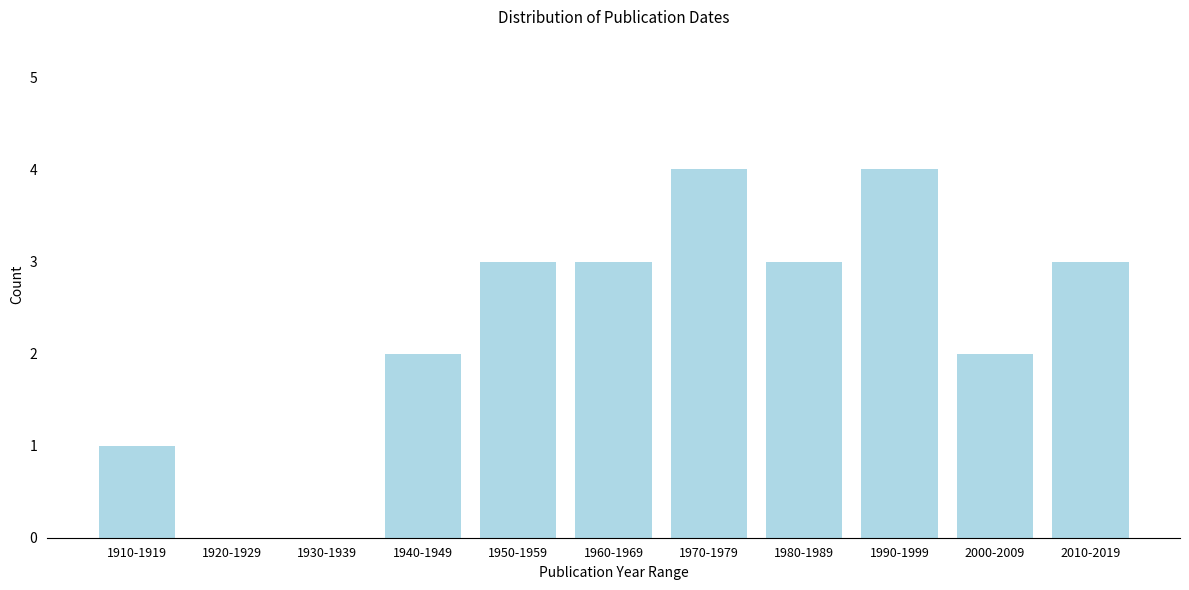

Reading right to left, list all the values displayed in this chart.

2010-2019=3	2000-2009=2	1990-1999=4	1980-1989=3	1970-1979=4	1960-1969=3	1950-1959=3	1940-1949=2	1930-1939=0	1920-1929=0	1910-1919=1